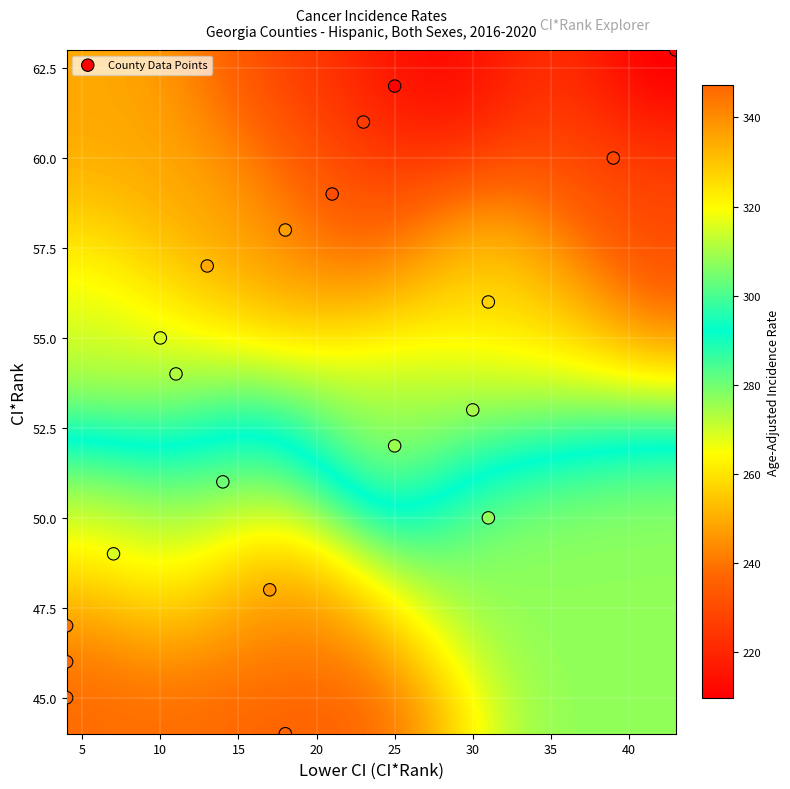

What is the range of X values (max minus min)?

39